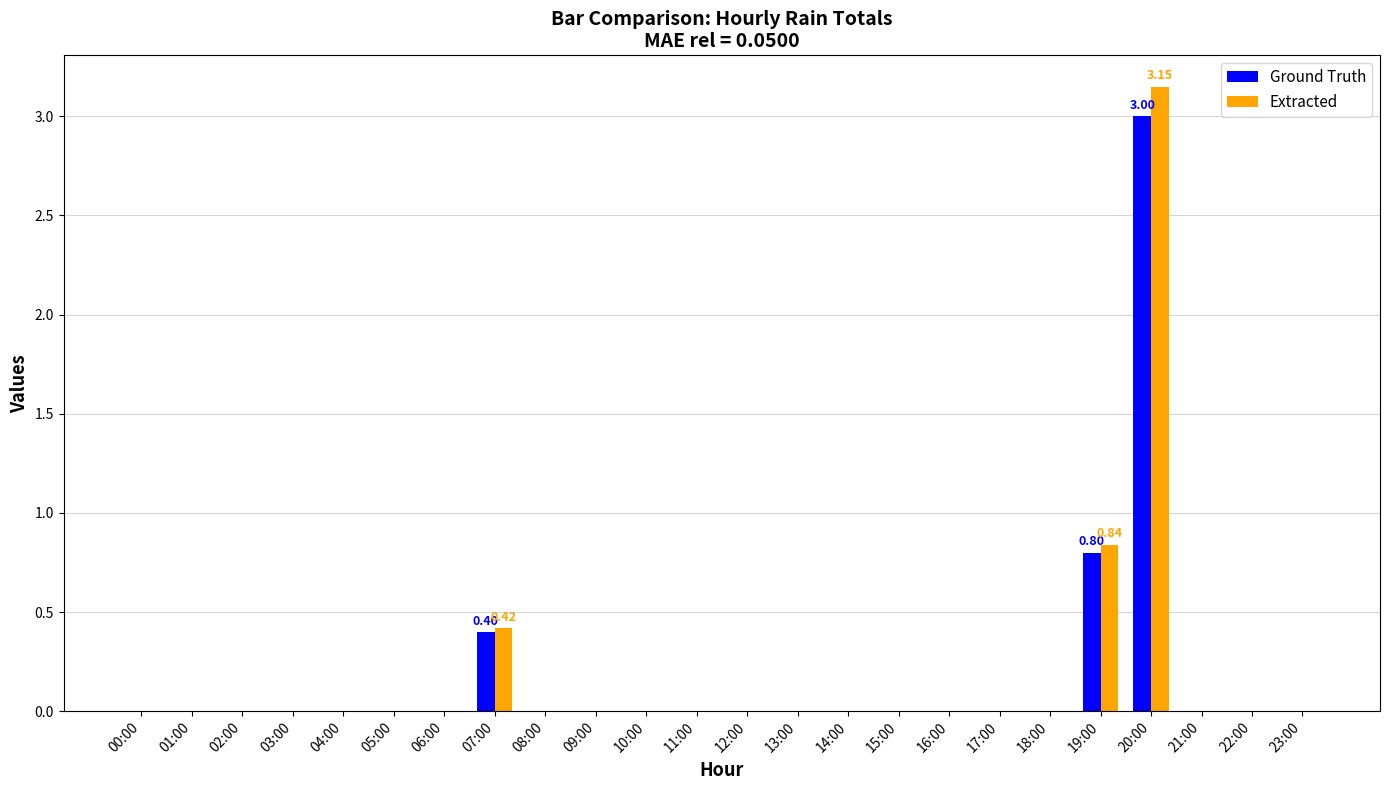

Is it true that Ground Truth equals 0.0 at 03:00?

True